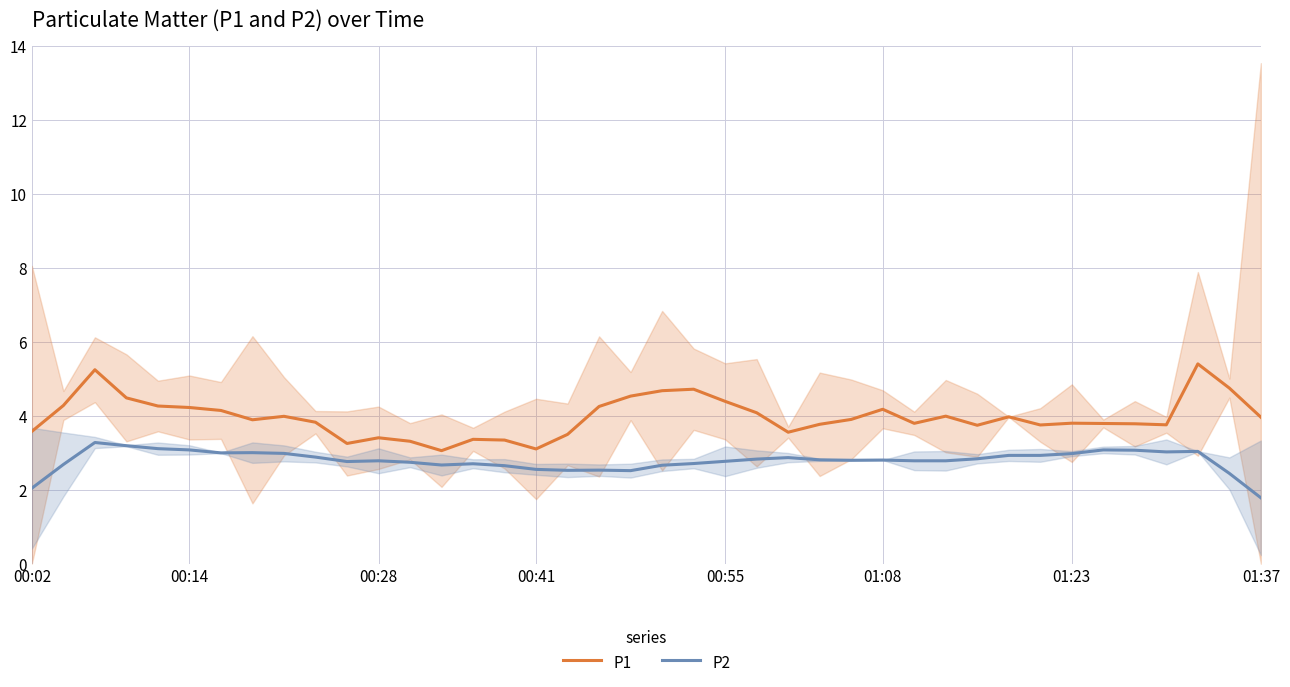

What is the highest value of the P1 series?

5.4